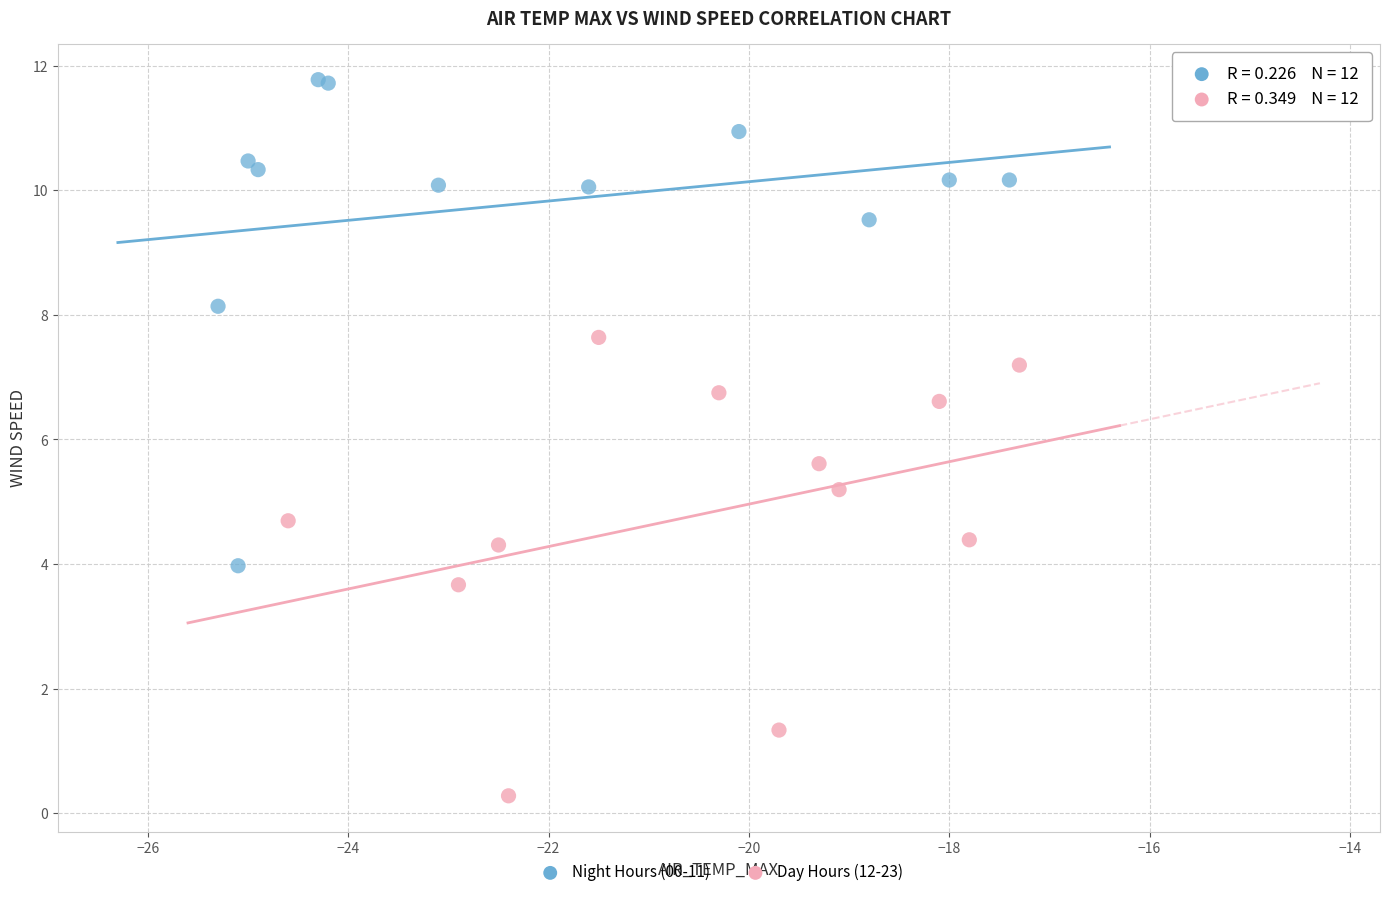

Which series contains the lowest Y value?

Day Hours (12-23)